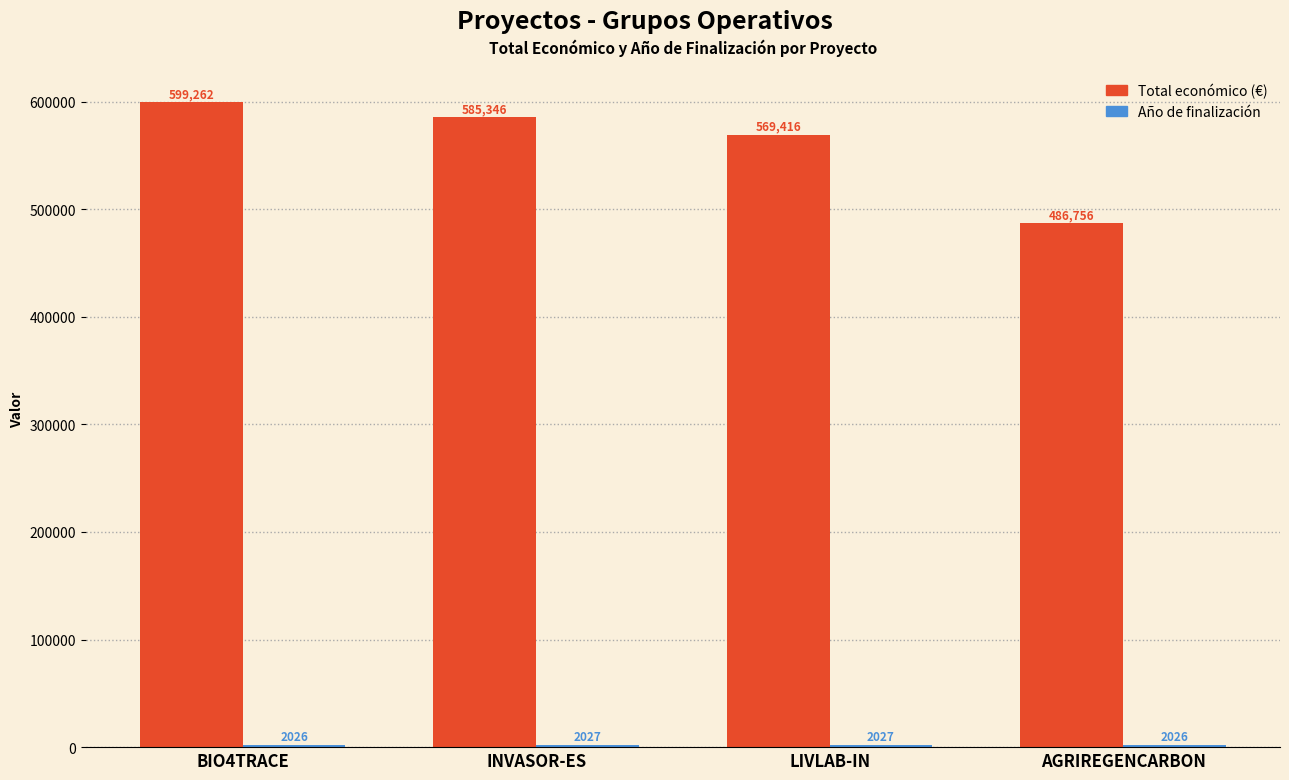

What is the greatest value displayed?

599262